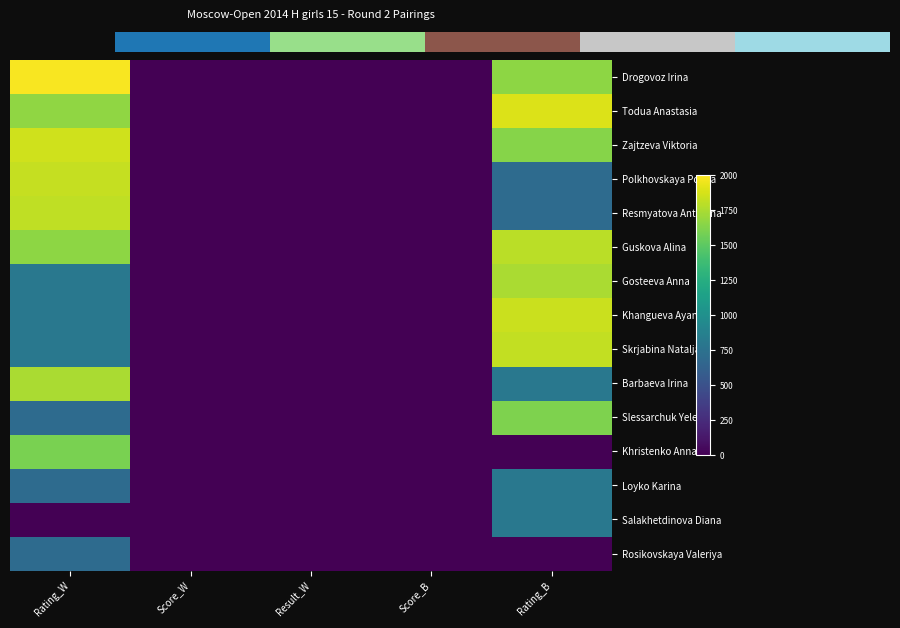

Is it true that Khristenko Anna equals 1 at Result_W?

True